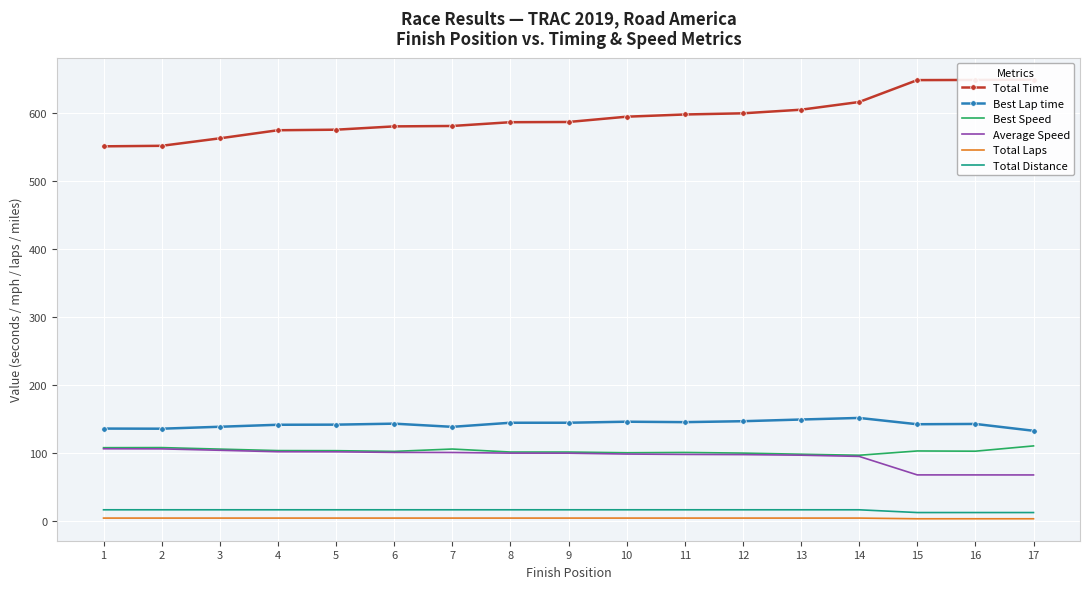

Reading right to left, extract all data points from this chart.

Total Time: 17=648.5	16=648.1	15=647.8	14=615.6	13=604.3	12=599.0	11=597.3	10=594.1	9=586.3	8=585.9	7=580.4	6=579.8	5=574.9	4=574.1	3=562.2	2=551.3	1=550.5
Best Lap time: 17=132.4	16=142.4	15=141.9	14=151.2	13=148.9	12=146.4	11=145.0	10=145.7	9=144.2	8=144.1	7=138.1	6=142.8	5=141.4	4=141.2	3=138.3	2=135.4	1=135.6
Best Speed: 17=110.1	16=102.3	15=102.7	14=96.4	13=97.9	12=99.5	11=100.5	10=100.0	9=101.1	8=101.1	7=105.5	6=102.0	5=103.1	4=103.2	3=105.4	2=107.6	1=107.5
Average Speed: 17=67.4	16=67.5	15=67.5	14=94.7	13=96.5	12=97.3	11=97.6	10=98.1	9=99.4	8=99.5	7=100.4	6=100.5	5=101.4	4=101.5	3=103.7	2=105.7	1=105.9
Total Laps: 17=3.0	16=3.0	15=3.0	14=4.0	13=4.0	12=4.0	11=4.0	10=4.0	9=4.0	8=4.0	7=4.0	6=4.0	5=4.0	4=4.0	3=4.0	2=4.0	1=4.0
Total Distance: 17=12.1	16=12.1	15=12.1	14=16.2	13=16.2	12=16.2	11=16.2	10=16.2	9=16.2	8=16.2	7=16.2	6=16.2	5=16.2	4=16.2	3=16.2	2=16.2	1=16.2